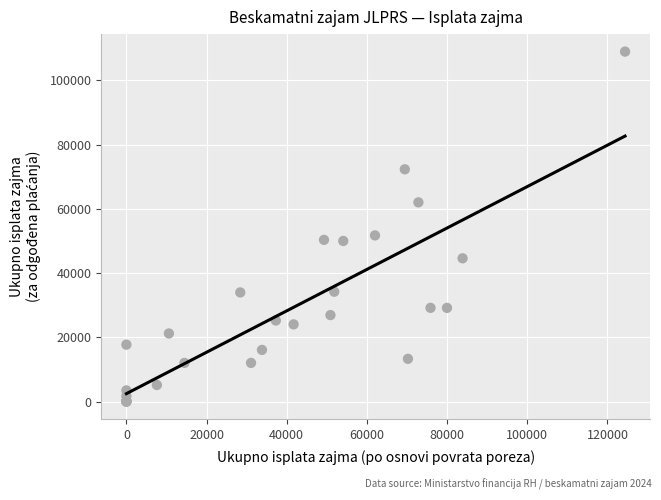

What Y value in the scatter plot is closest to 54494?

51768.1